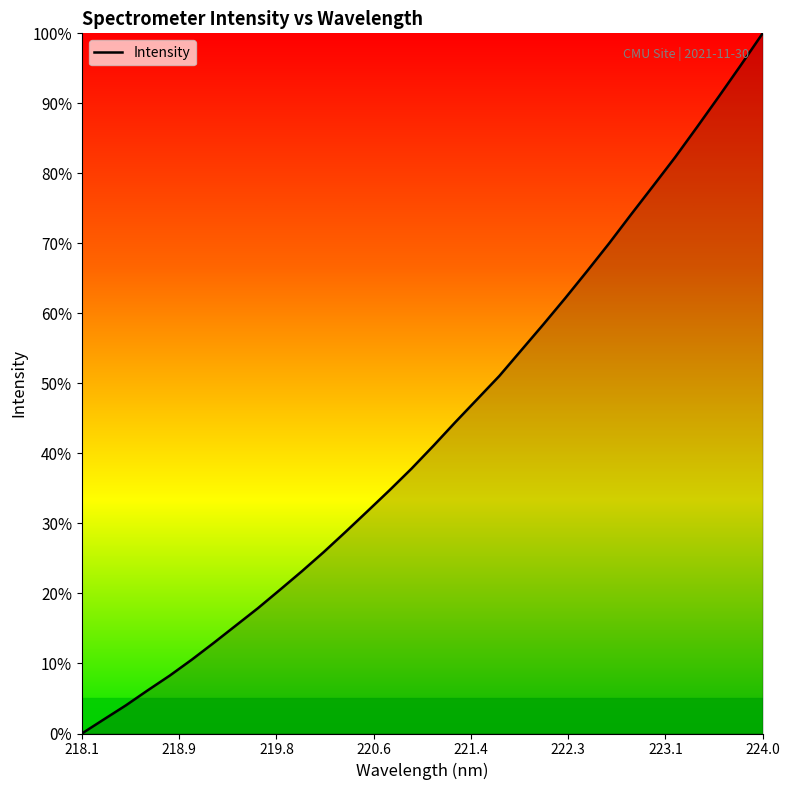

What is the greatest value displayed?

100.0